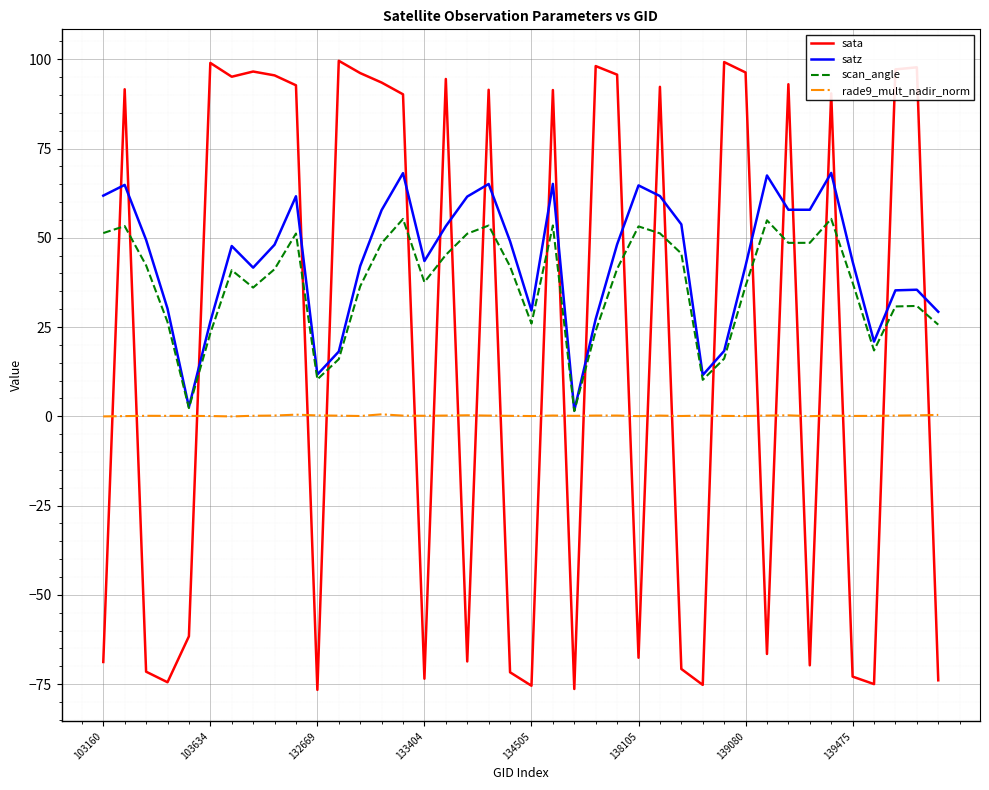

What is the difference between the maximum and minimum values in the rade9_mult_nadir_norm series?

0.6